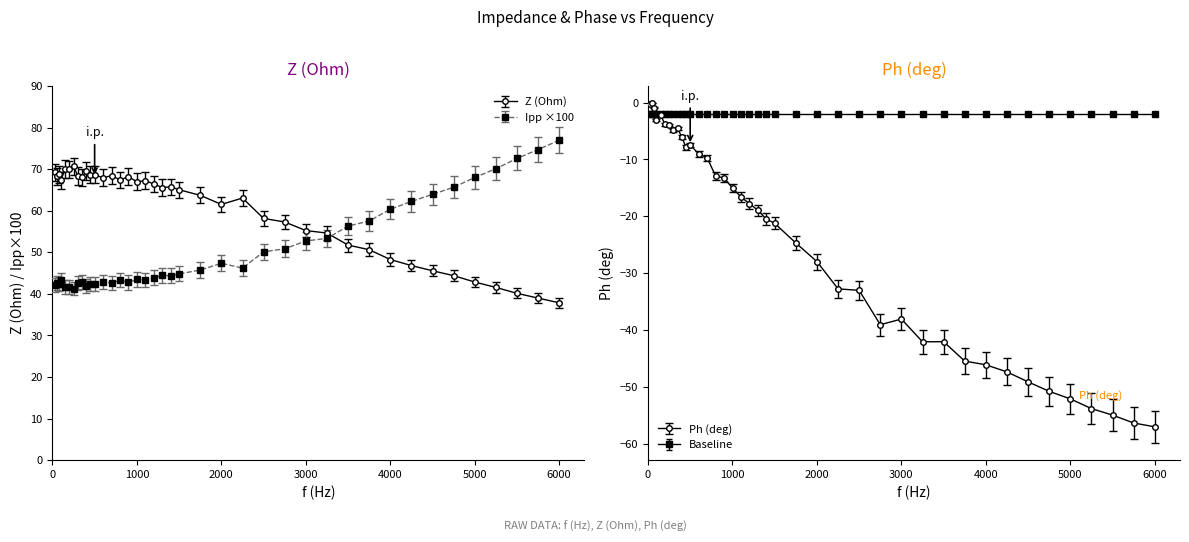

In Ph (deg), how many points are higher than both neighbors (excluding endpoints)?

6